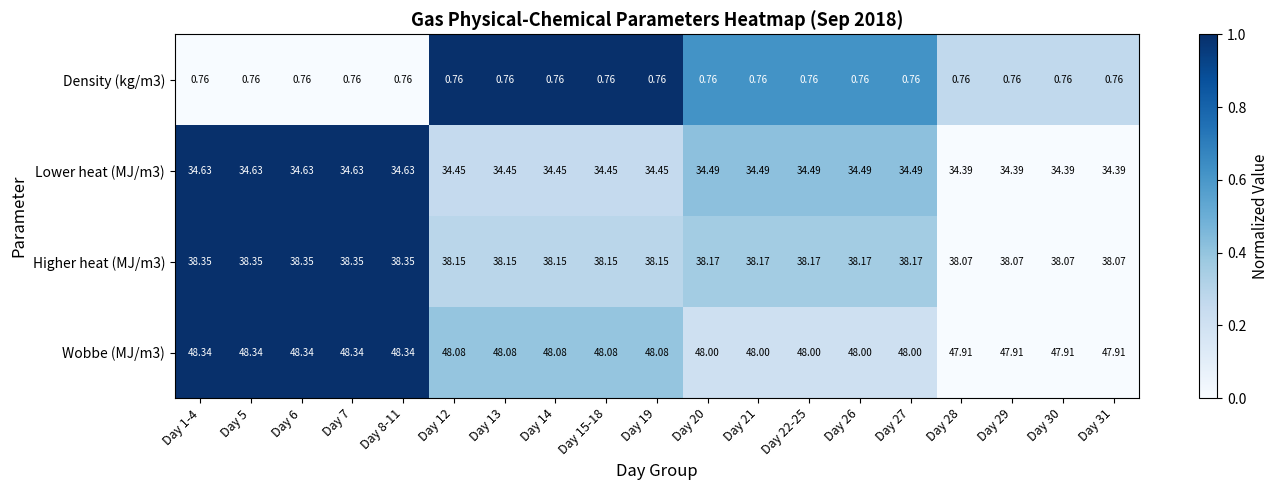

What is the difference between the highest and lowest values at Day 5?

47.6